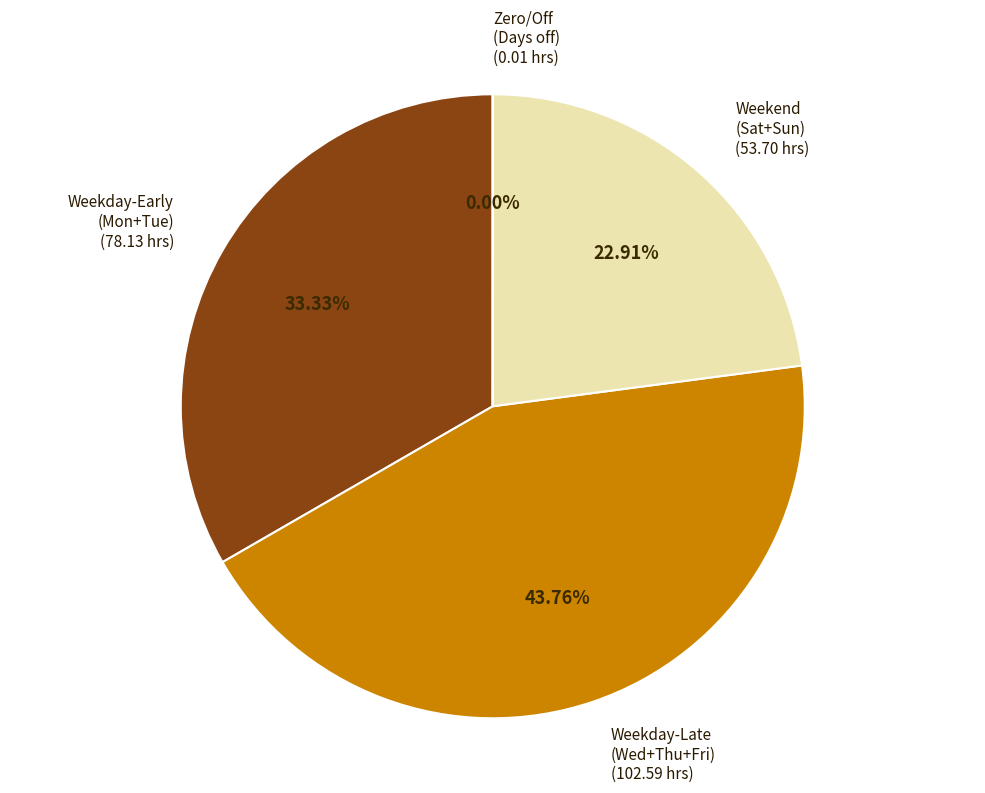

Does any single category account for the majority?

No